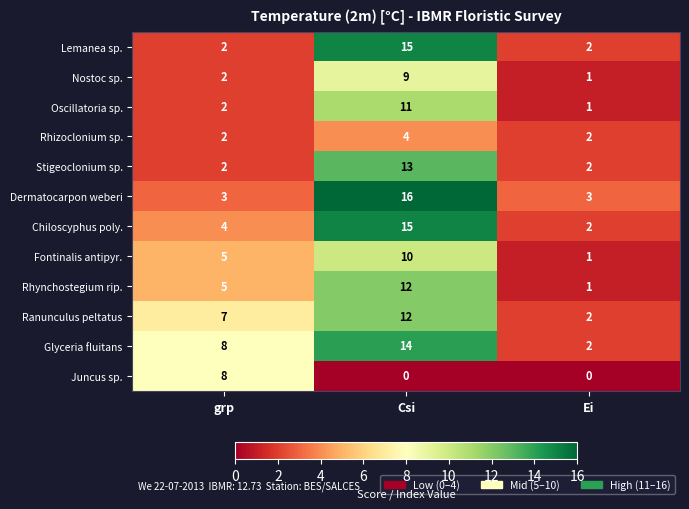

What is the difference between the highest and lowest values at grp?

6